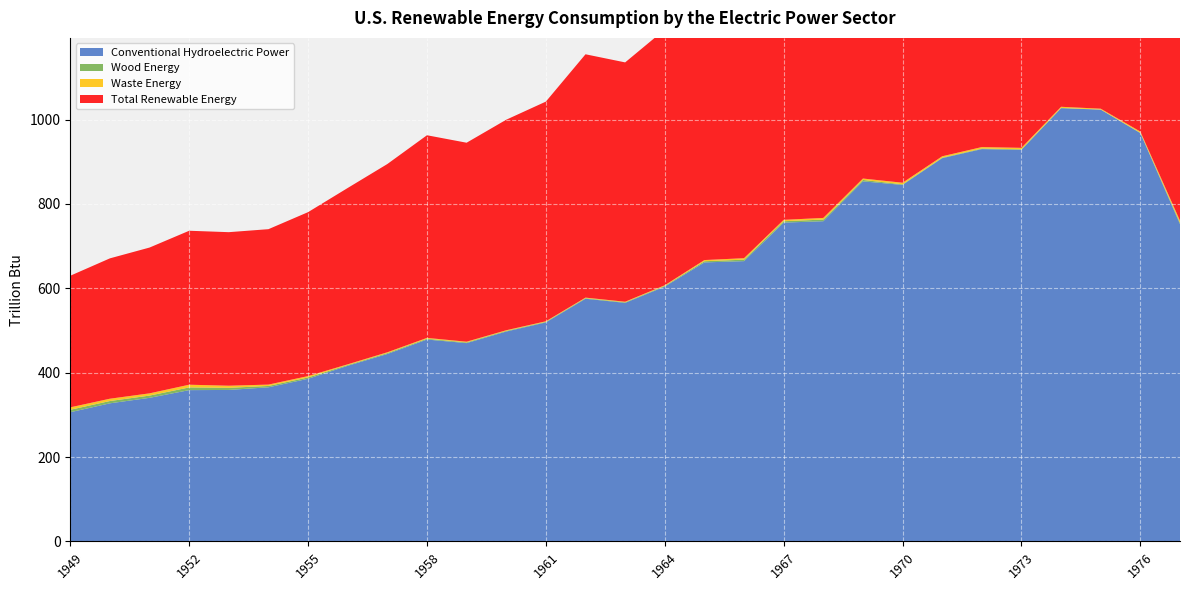

Reading right to left, what are all the values shown in this chart?

Conventional Hydroelectric Power: 1977=752.3	1976=968.0	1975=1023.8	1974=1027.1	1973=928.3	1972=930.2	1971=908.7	1970=845.2	1969=853.7	1968=759.1	1967=755.8	1966=664.5	1965=661.4	1964=604.2	1963=565.6	1962=575.3	1961=519.2	1960=497.6	1959=470.1	1958=478.6	1957=444.4	1956=416.4	1955=385.5	1954=365.3	1953=359.1	1952=358.6	1951=340.3	1950=327.3	1949=306.2
Wood Energy: 1977=3.2	1976=0.9	1975=0.2	1974=0.7	1973=1.4	1972=1.4	1971=1.2	1970=1.4	1969=3.3	1968=3.9	1967=3.3	1966=3.5	1965=2.8	1964=1.5	1963=1.3	1962=1.3	1961=1.3	1960=1.5	1959=1.7	1958=1.9	1957=2.0	1956=1.7	1955=3.2	1954=3.2	1953=5.0	1952=6.4	1951=5.3	1950=5.5	1949=5.8
Waste Energy: 1977=5.0	1976=2.8	1975=2.0	1974=2.6	1973=3.4	1972=3.4	1971=3.3	1970=3.7	1969=3.3	1968=3.9	1967=3.3	1966=3.5	1965=2.8	1964=1.5	1963=1.3	1962=1.3	1961=1.3	1960=1.5	1959=1.7	1958=1.9	1957=2.0	1956=1.7	1955=3.2	1954=3.2	1953=5.0	1952=6.4	1951=5.3	1950=5.5	1949=5.8
Total Renewable Energy: 1977=769.5	1976=983.1	1975=1036.8	1974=1038.1	1973=938.5	1972=938.5	1971=913.8	1970=850.7	1969=859.1	1968=764.5	1967=760.2	1966=668.6	1965=664.9	1964=606.4	1963=567.5	1962=577.0	1961=520.9	1960=499.2	1959=471.8	1958=480.5	1957=446.4	1956=418.1	1955=388.7	1954=368.5	1953=364.1	1952=365.0	1951=345.7	1950=332.8	1949=312.0